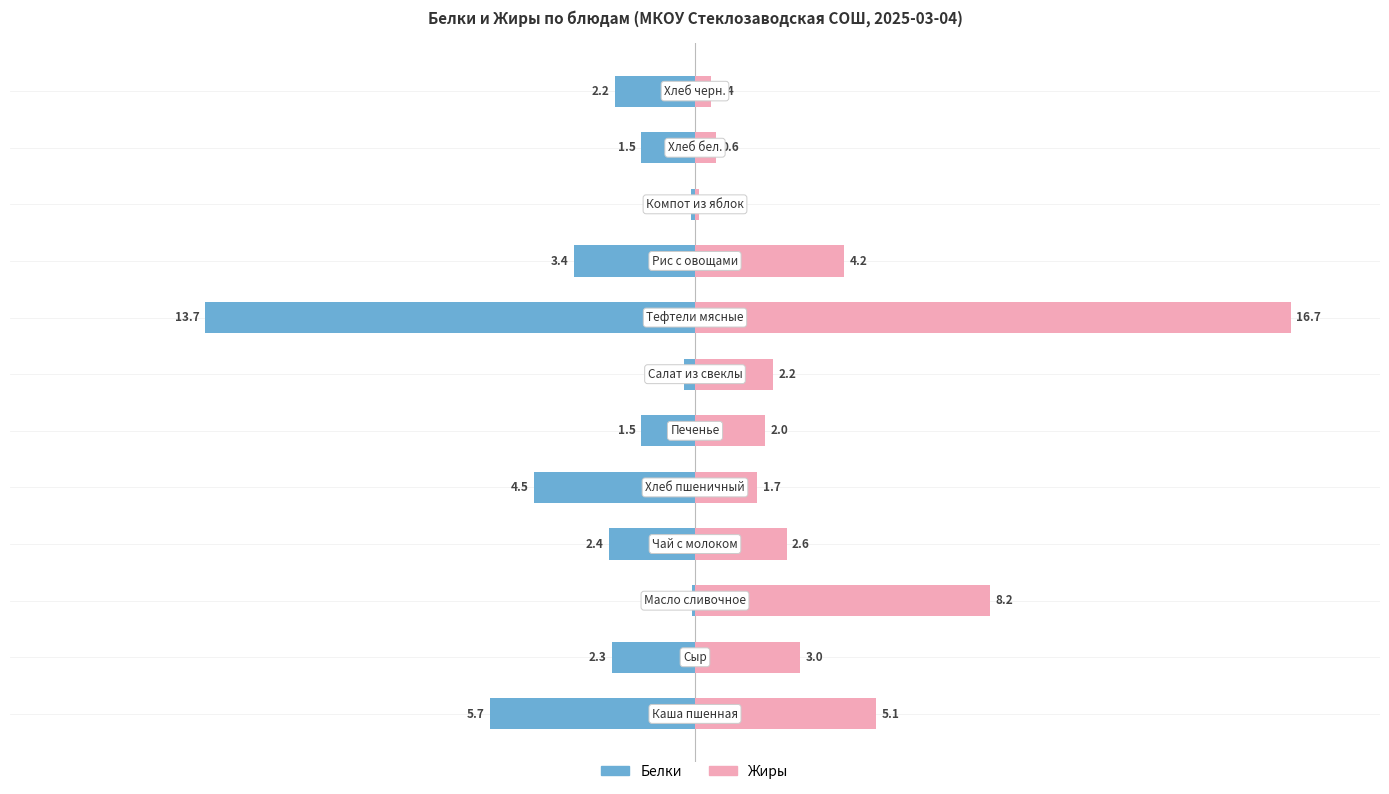

Reading left to right, extract all data points from this chart.

Белки: -5.7	-2.3	-0.1	-2.4	-4.5	-1.5	-0.3	-13.7	-3.4	-0.1	-1.5	-2.2
Жиры: 5.1	3.0	8.2	2.6	1.7	2.0	2.2	16.7	4.2	0.1	0.6	0.4